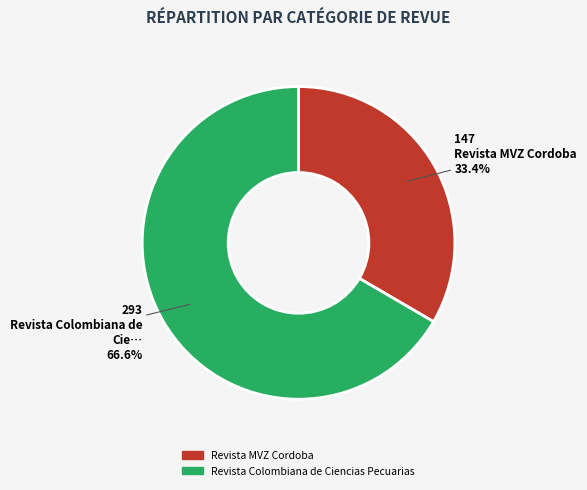

To the nearest percent, what portion does Revista Colombiana de Ciencias Pecuarias represent?

67%